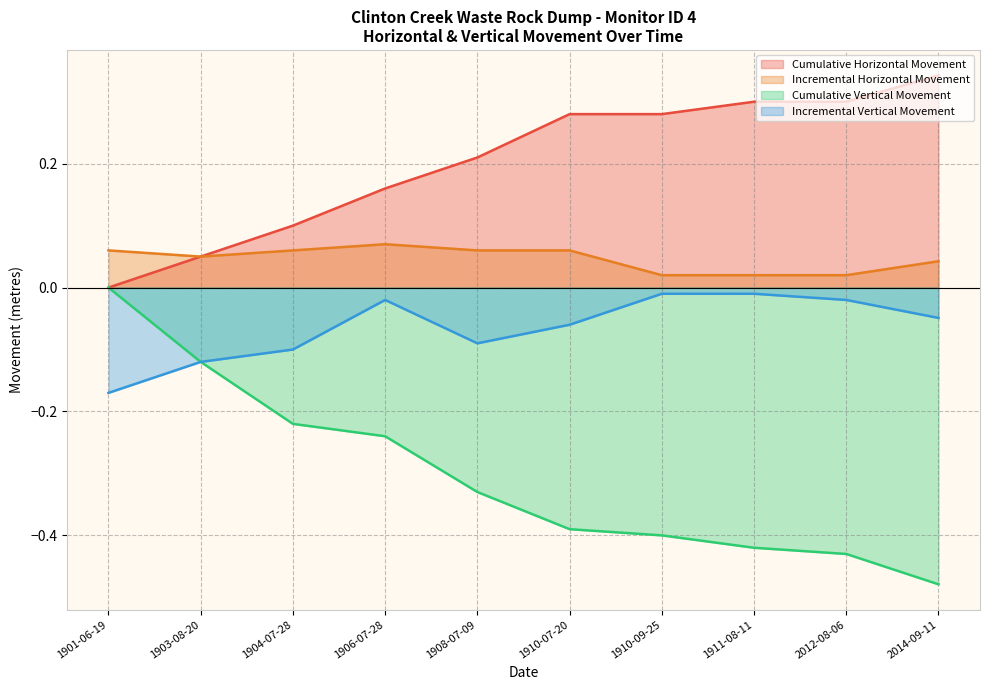

True or false: Incremental Vertical Movement and Cumulative Horizontal Movement cross at least once.

False